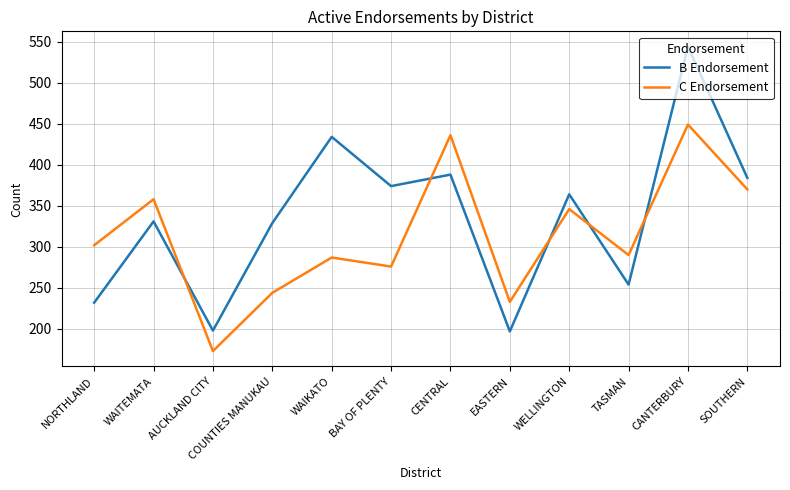

Where is C Endorsement nearest to the value 311?

NORTHLAND